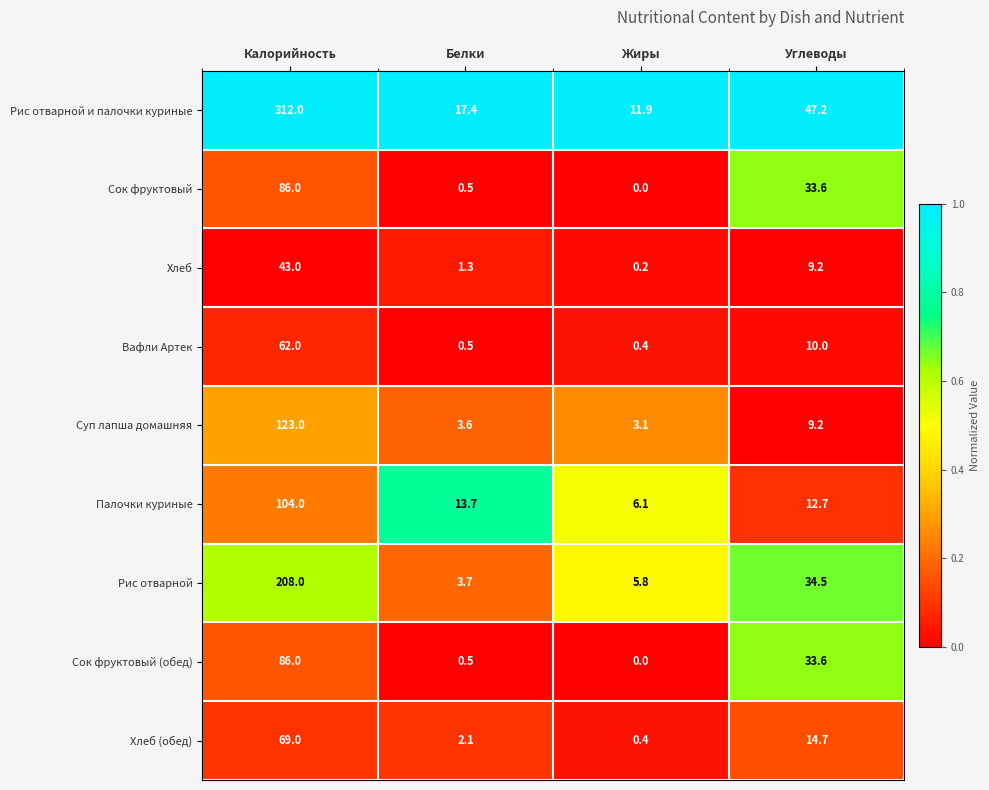

At which category is the sum across all series the highest?

Калорийность